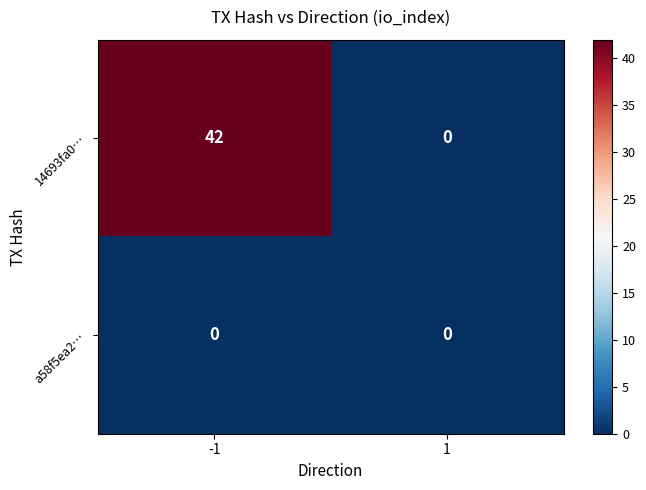

How many data points does each series have?

2